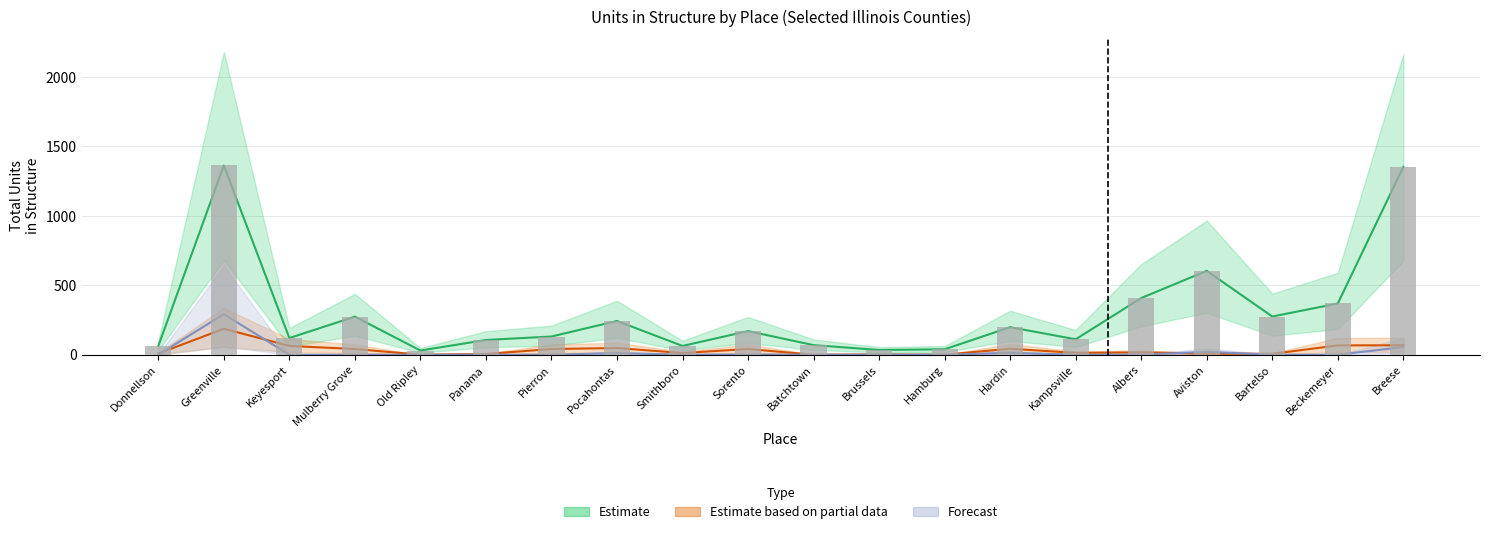

At how many categories does at least one series exceed 412?

3